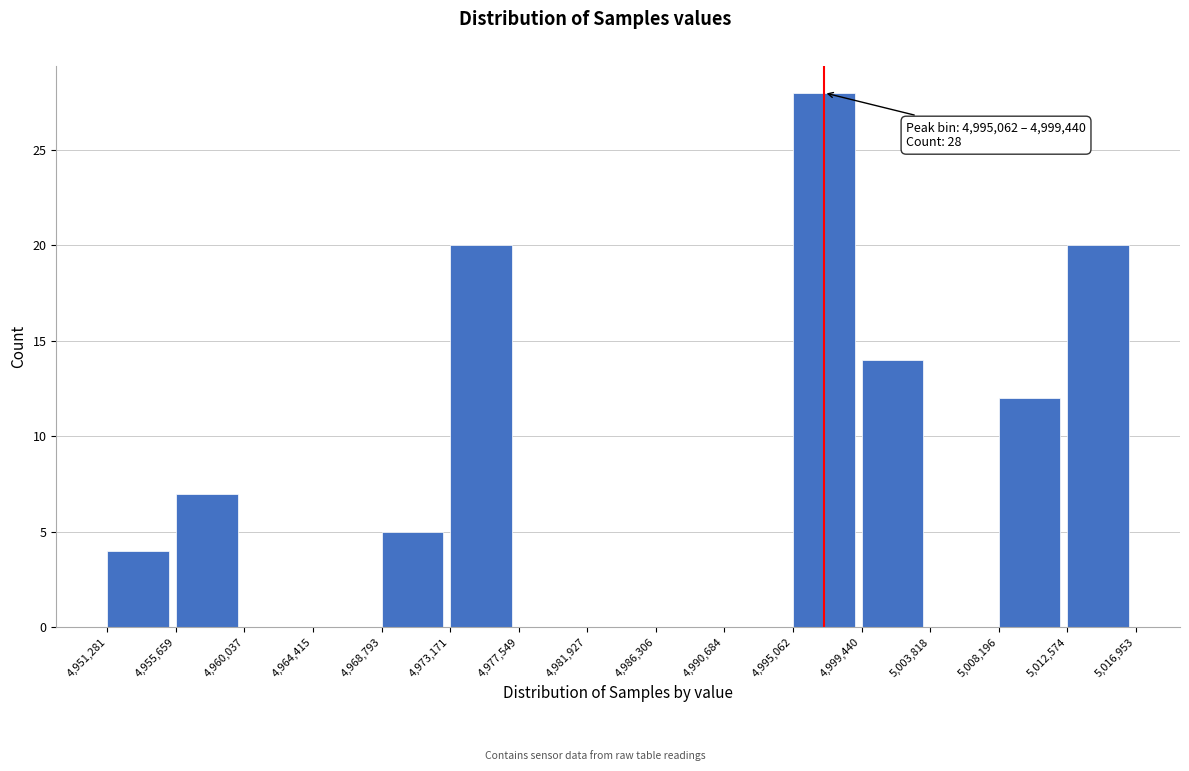

Which range on the x-axis has the tallest bar?

4,995,062 to 4,999,440